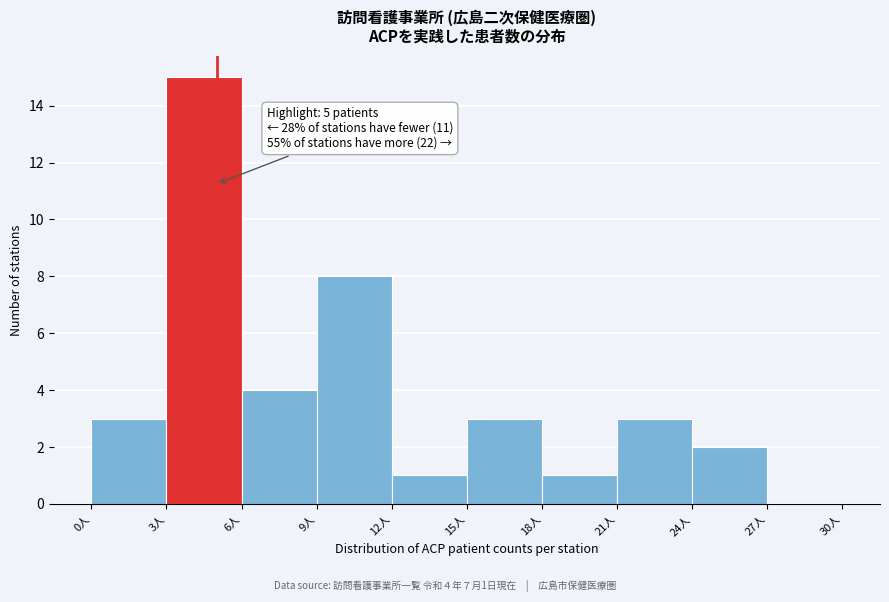

Over which range of the x-axis is the bar tallest?

3 to 6